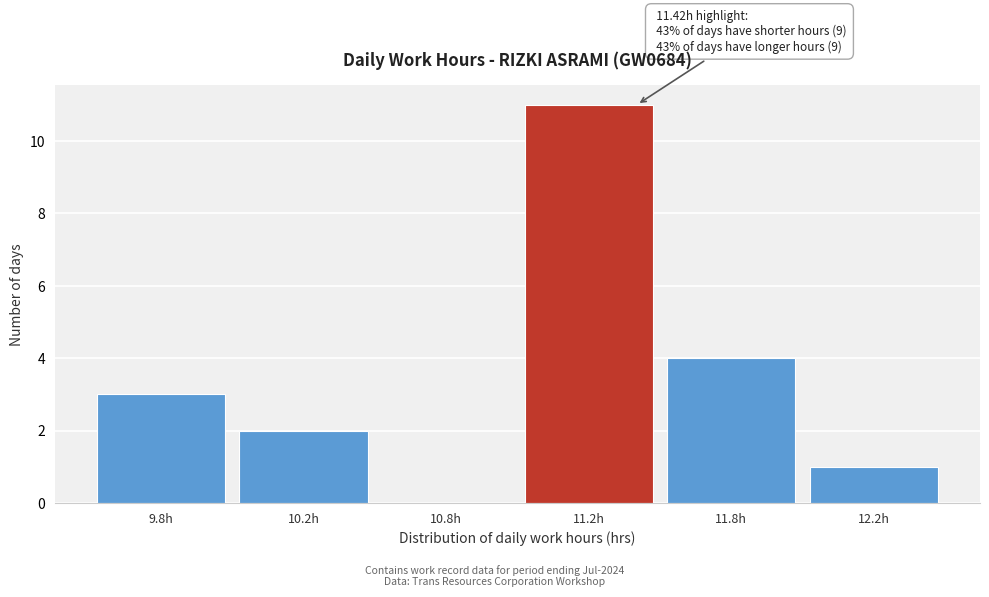

Reading left to right, extract all data points from this chart.

9.8h=3	10.2h=2	10.8h=0	11.2h=11	11.8h=4	12.2h=1